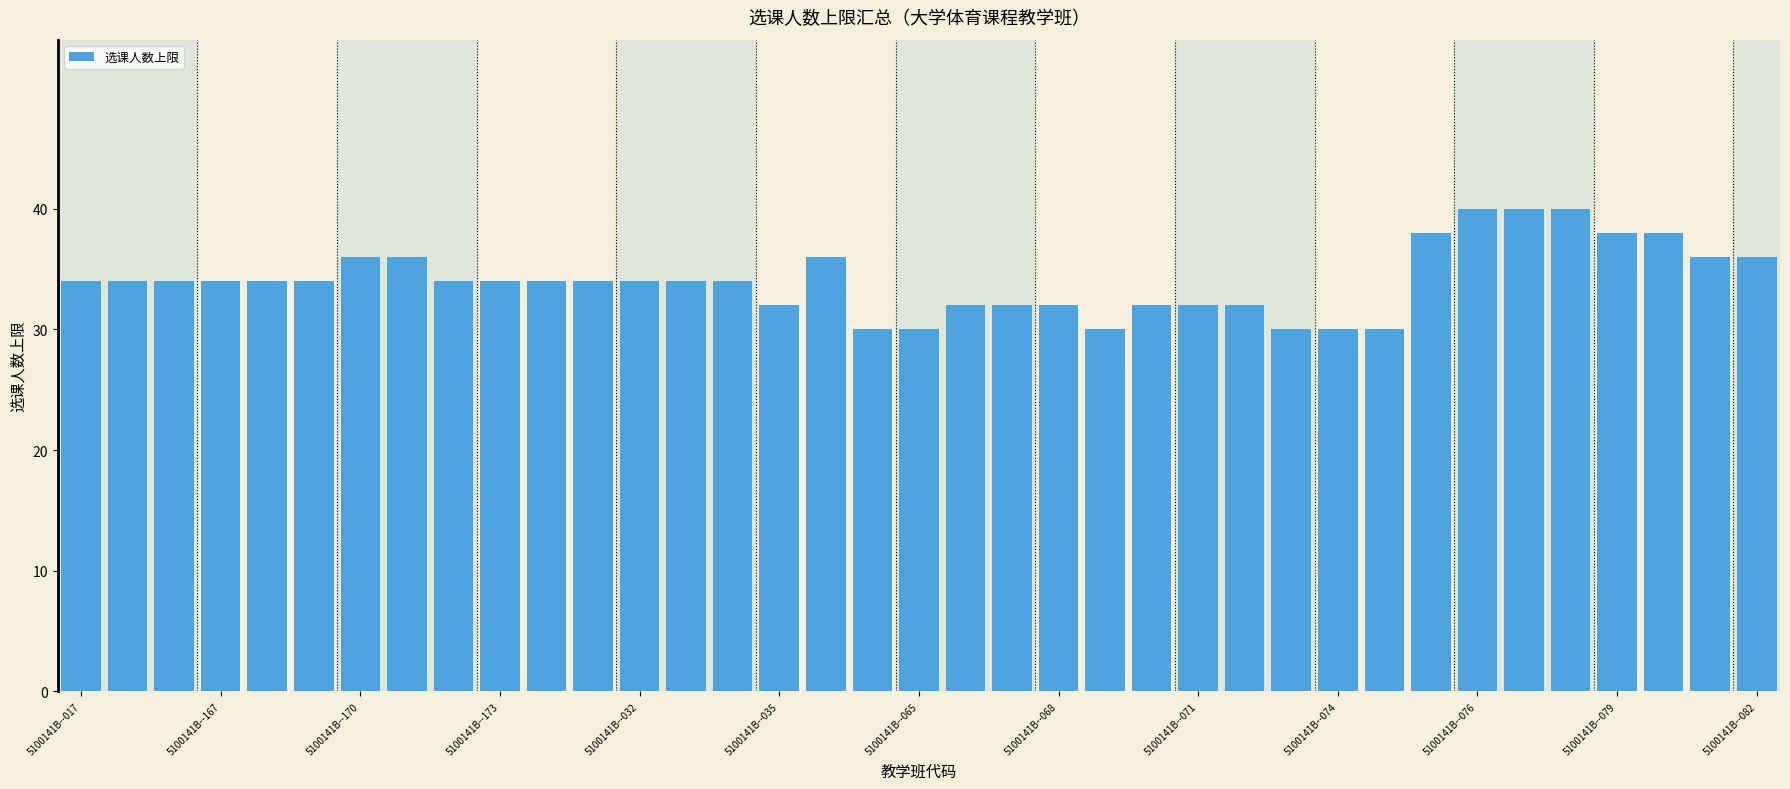

What is the difference between the second highest and second lowest values?

10